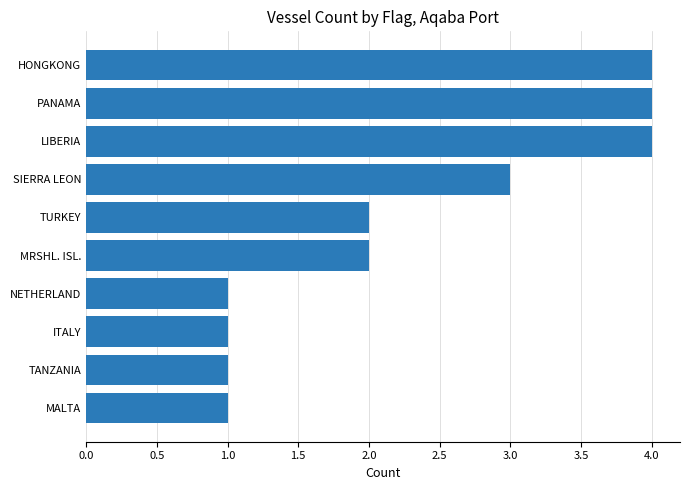

What is the average value?

2